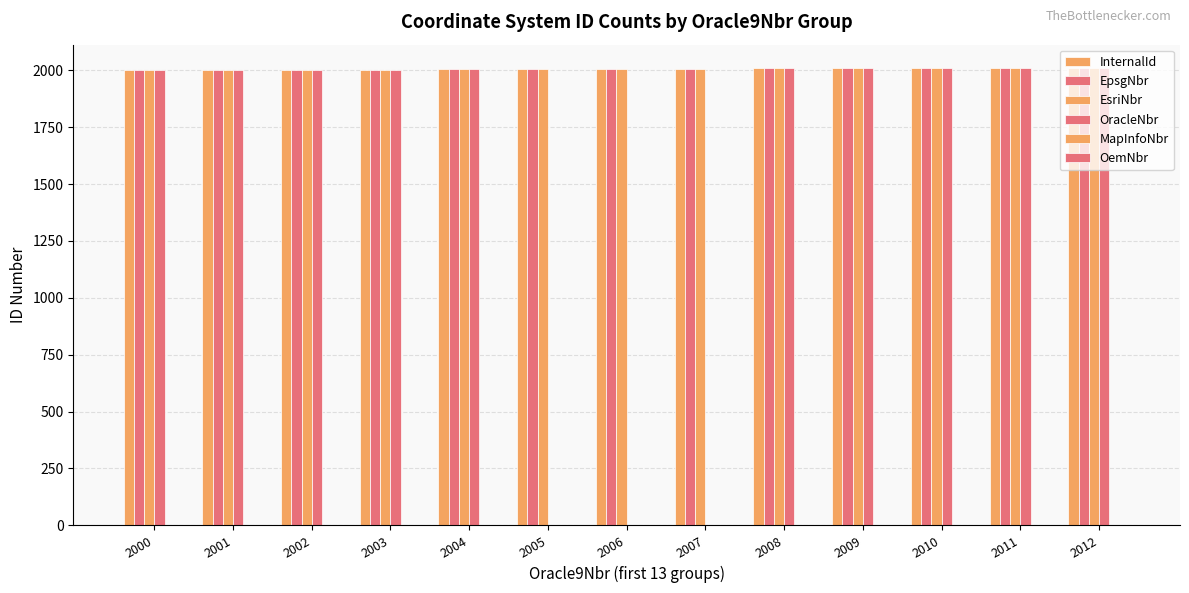

How many categories are shown in the chart?

13